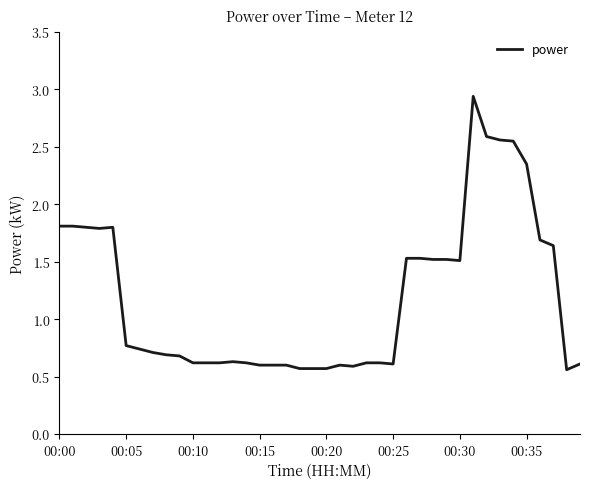

How many lines are shown in the chart?

1